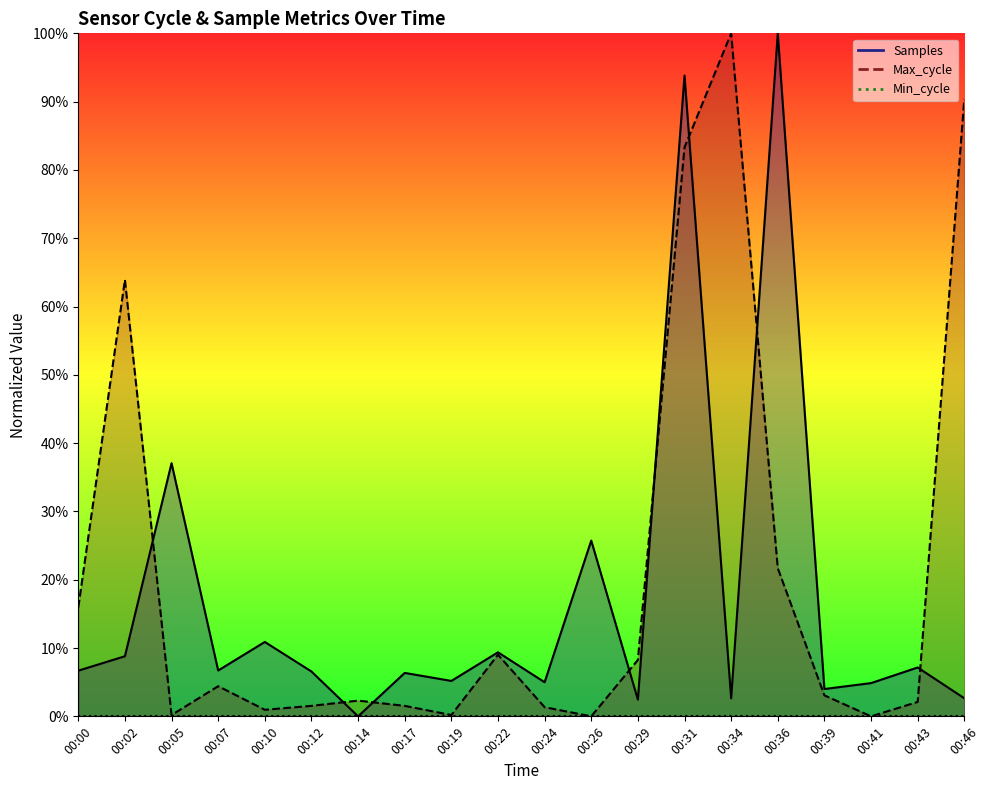

What is the sum of all Max_cycle values?

410.2